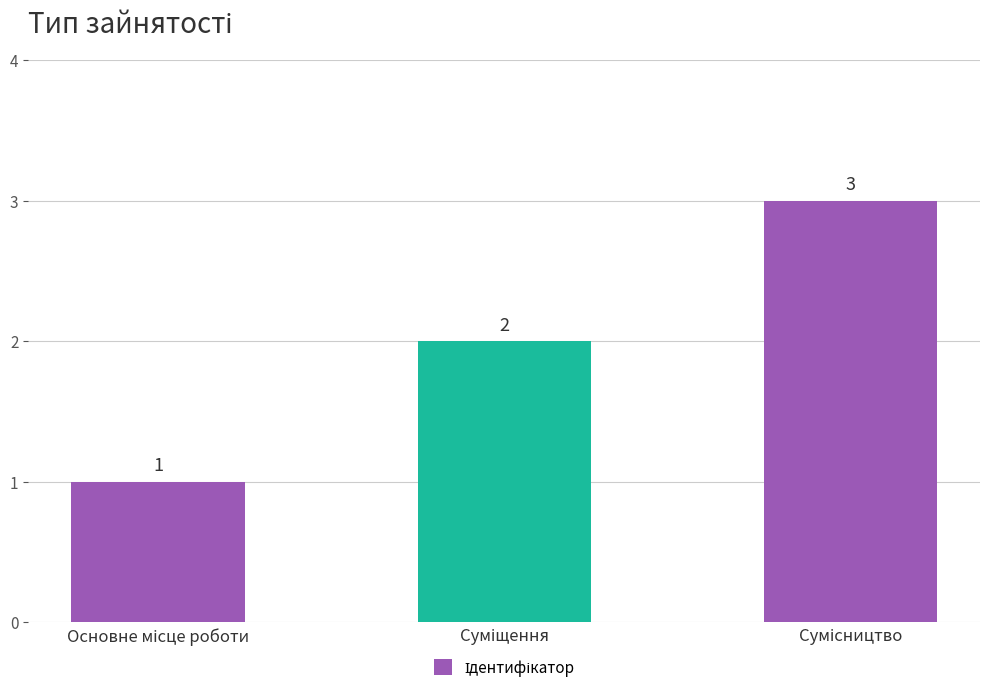

What is the value of the 1st bar from the left?

1